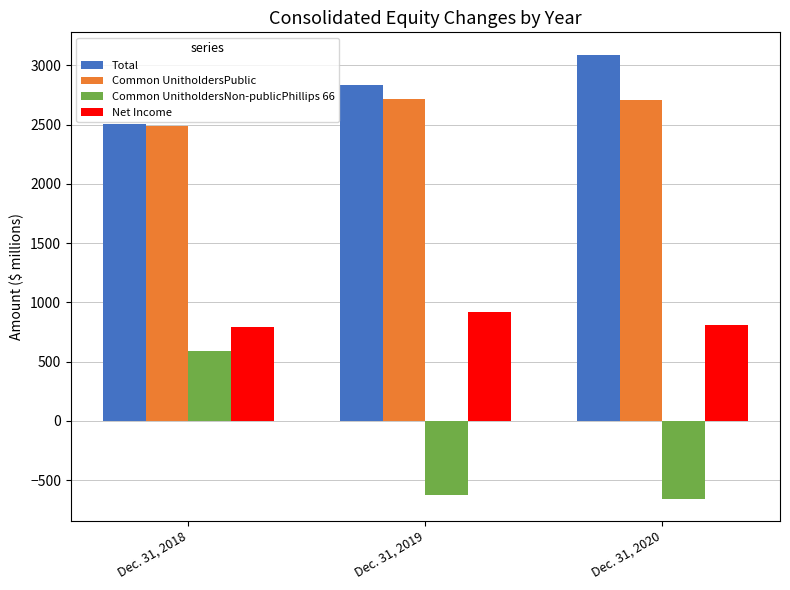

At which label is Net Income closest to 859?

Dec. 31, 2020